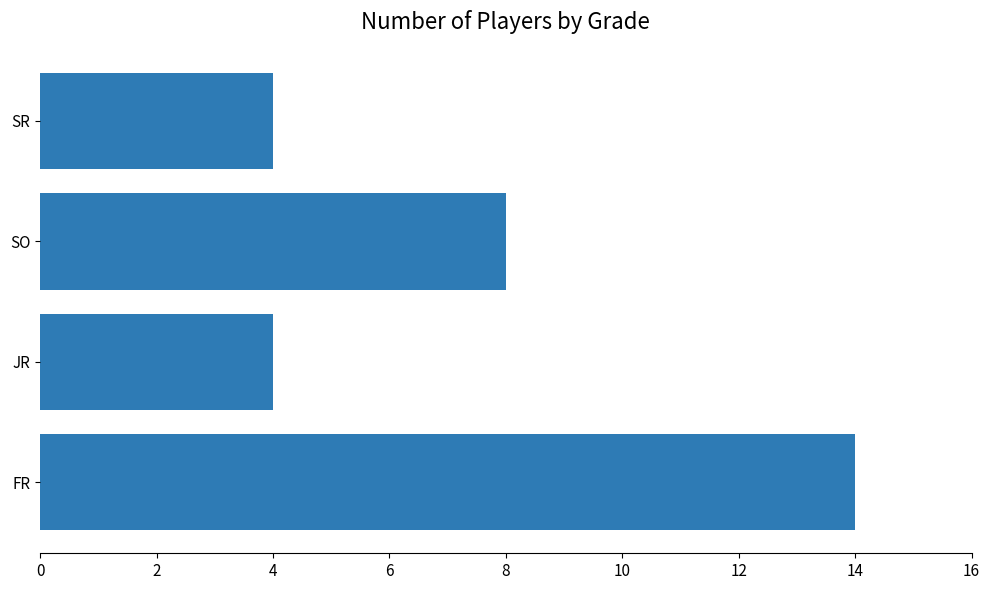

What is the difference between the maximum and minimum values?

10